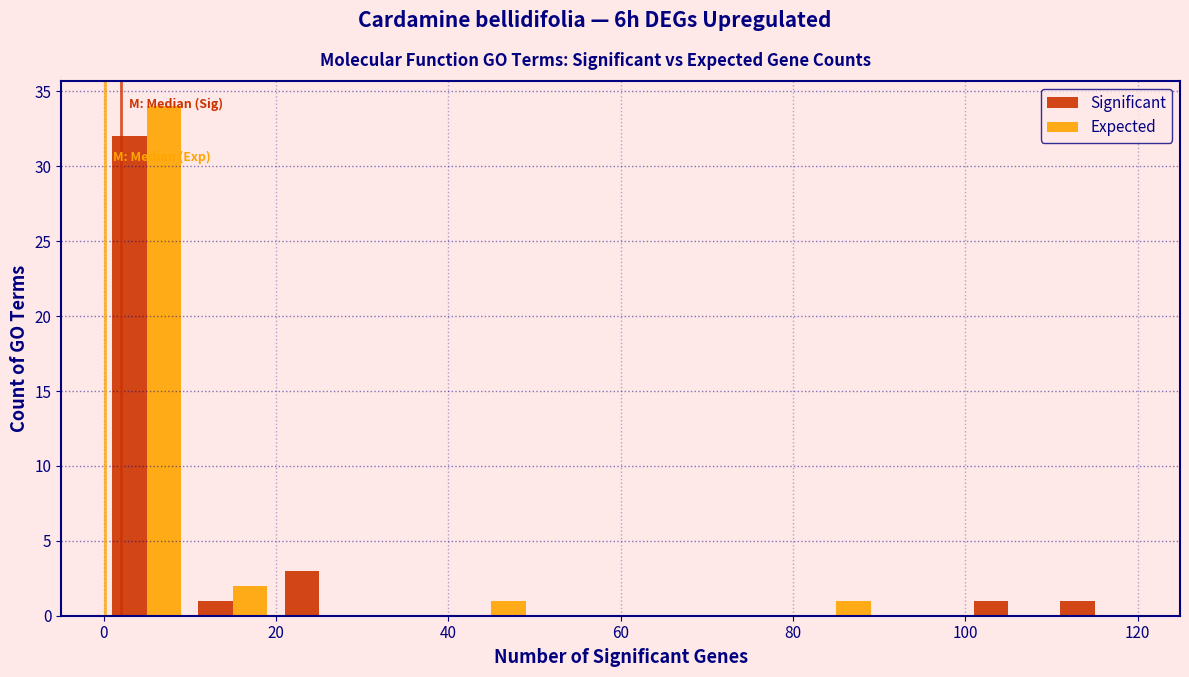

Reading left to right, list every range on the x-axis with the height of the bar of each series over it. The values are not printed on the chart, so give them approximately, as read against the axis.

0 to 10: Significant=32	Expected=34
10 to 20: Significant=1	Expected=2
20 to 30: Significant=3	Expected=0
30 to 40: Significant=0	Expected=0
40 to 50: Significant=0	Expected=1
50 to 60: Significant=0	Expected=0
60 to 70: Significant=0	Expected=0
70 to 80: Significant=0	Expected=0
80 to 90: Significant=0	Expected=1
90 to 100: Significant=0	Expected=0
100 to 110: Significant=1	Expected=0
110 to 120: Significant=1	Expected=0